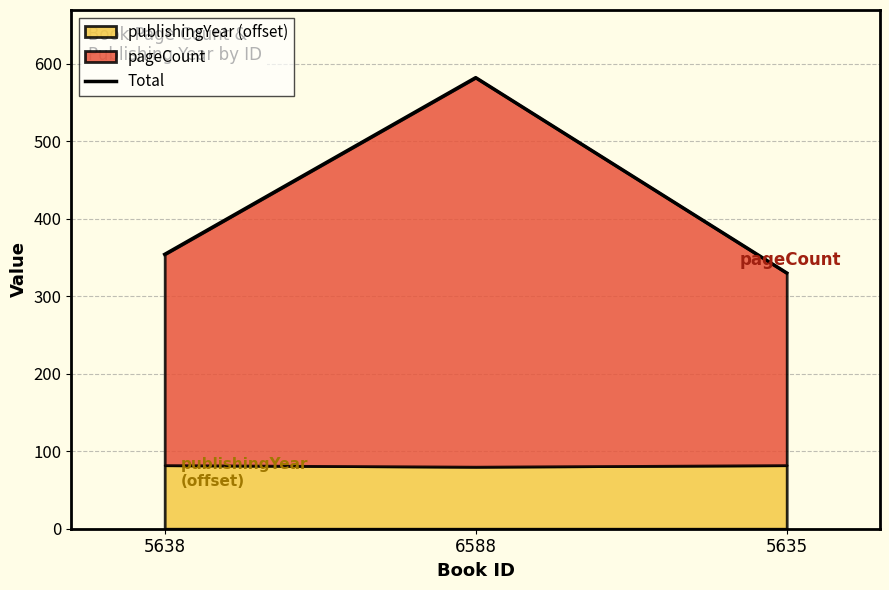

What is the difference between the values at 5638 and 5635?

24